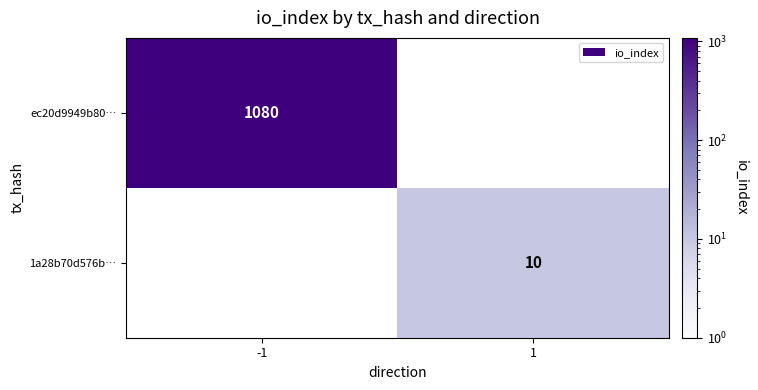

At which category does the chart reach its minimum across all series?

1